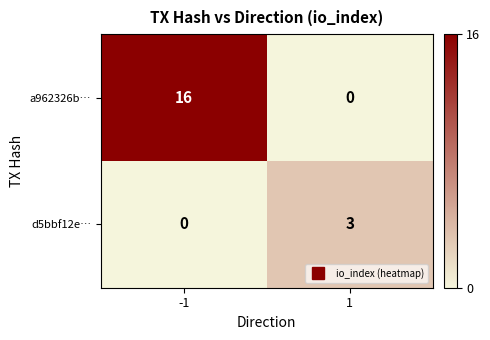

What is the total value across all series at 1?

3